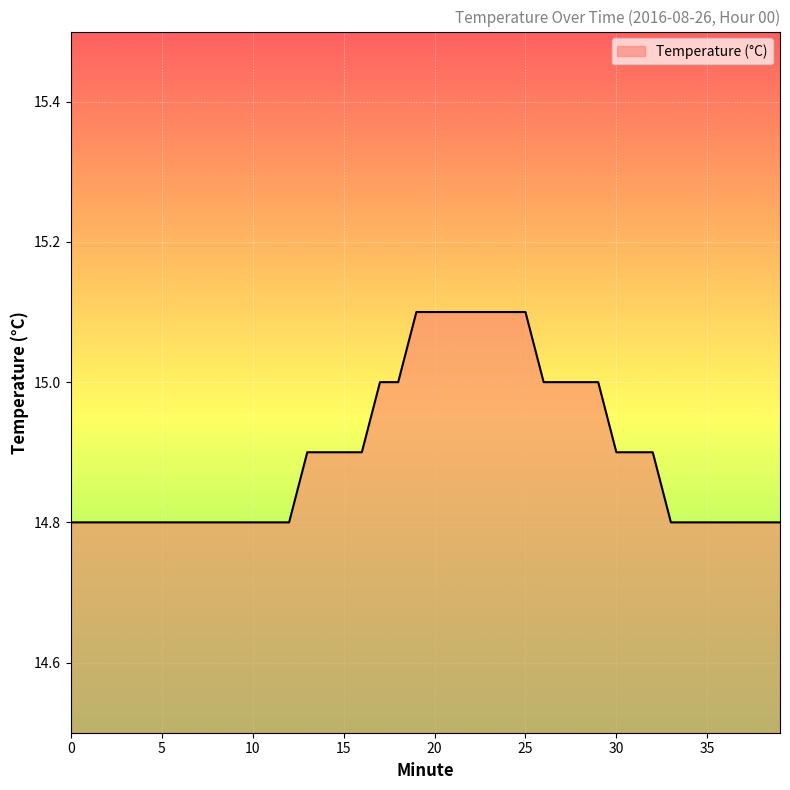

What is the minimum value shown in the chart?

14.8